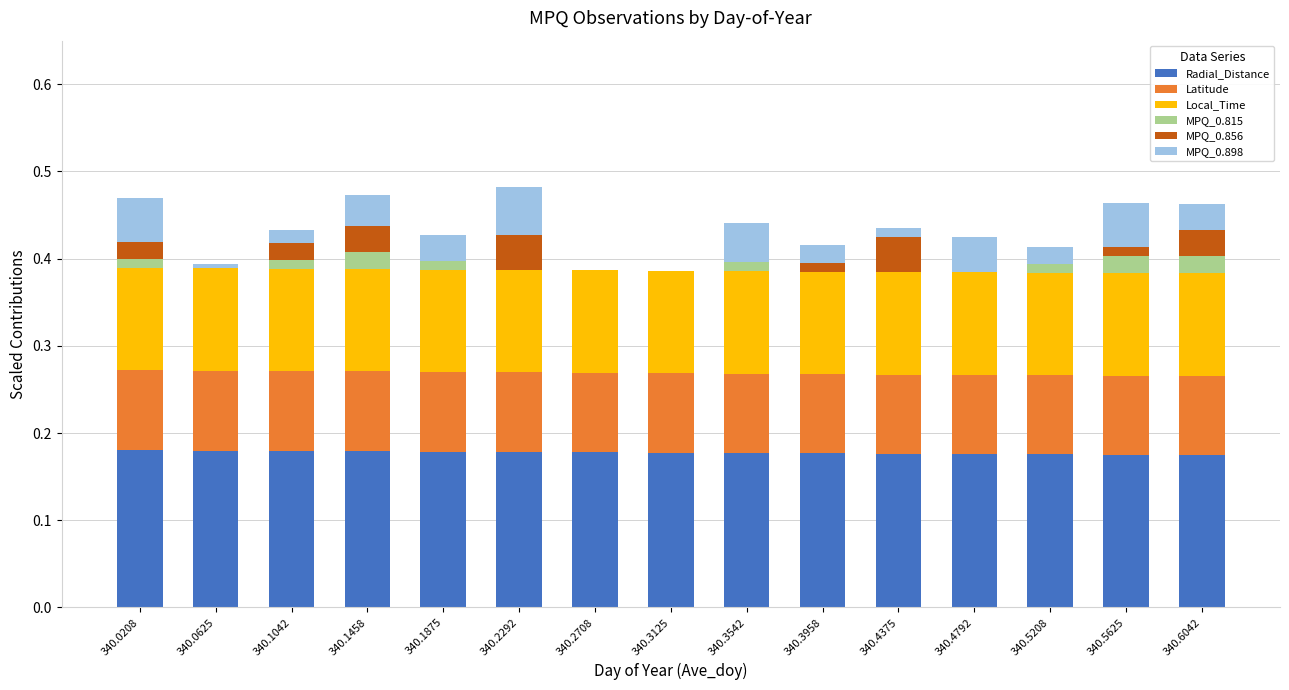

What is the sum of all Radial_Distance values?

2.7